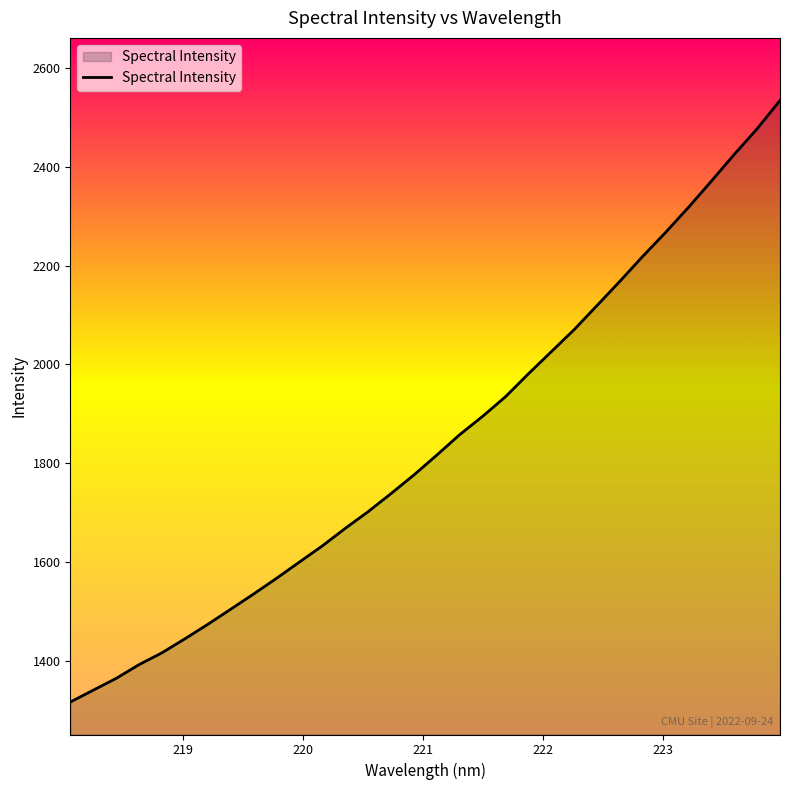

What is the greatest value displayed?

2535.2